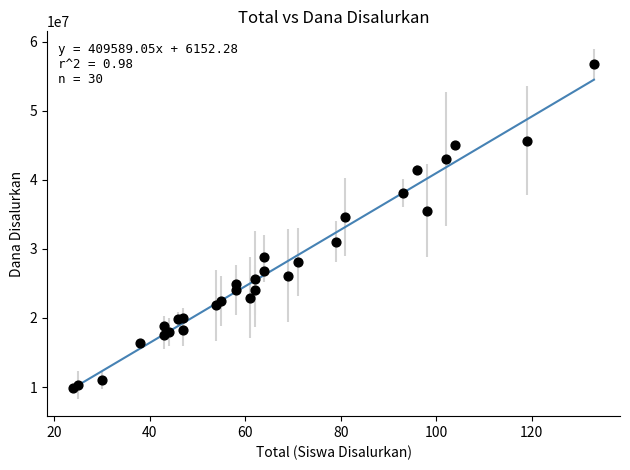

What Y value in the scatter plot is closest to 33300000?

34650000